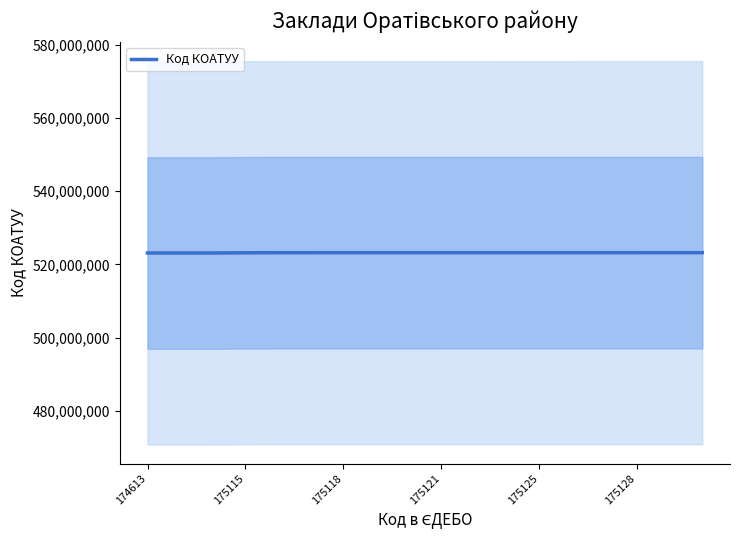

How many lines are shown in the chart?

1